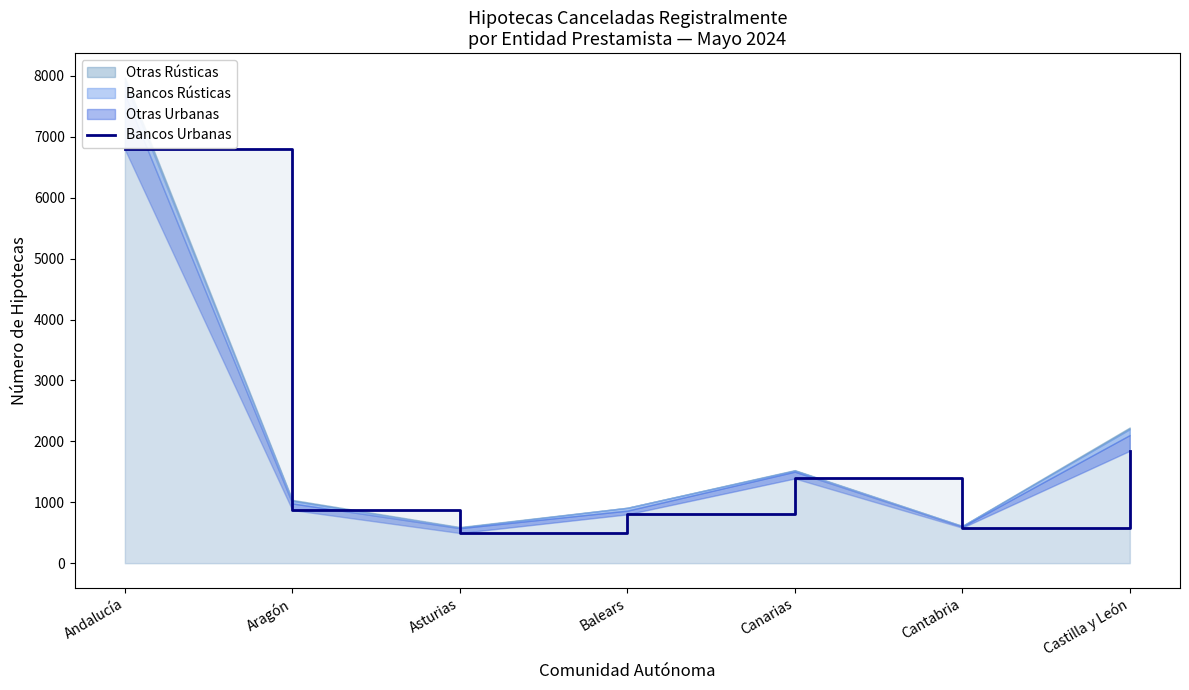

Which category has the lowest value across all series?

Asturias